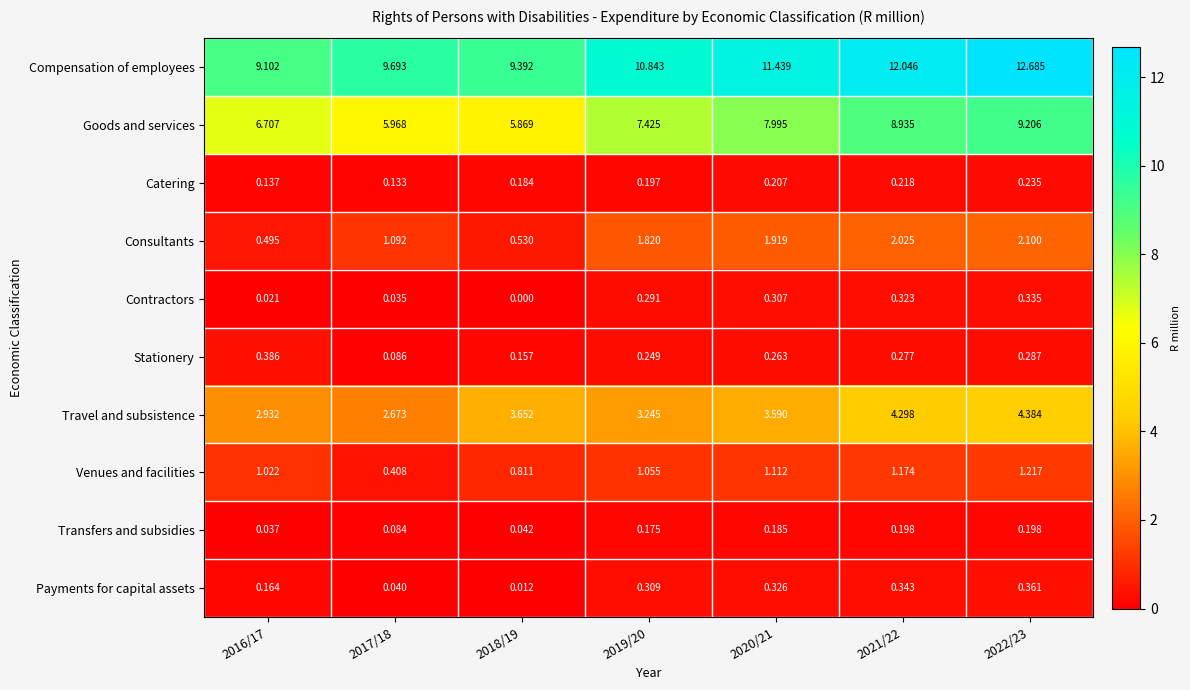

Rank the series by their maximum value, from lowest to highest.

Transfers and subsidies, Catering, Contractors, Payments for capital assets, Stationery, Venues and facilities, Consultants, Travel and subsistence, Goods and services, Compensation of employees